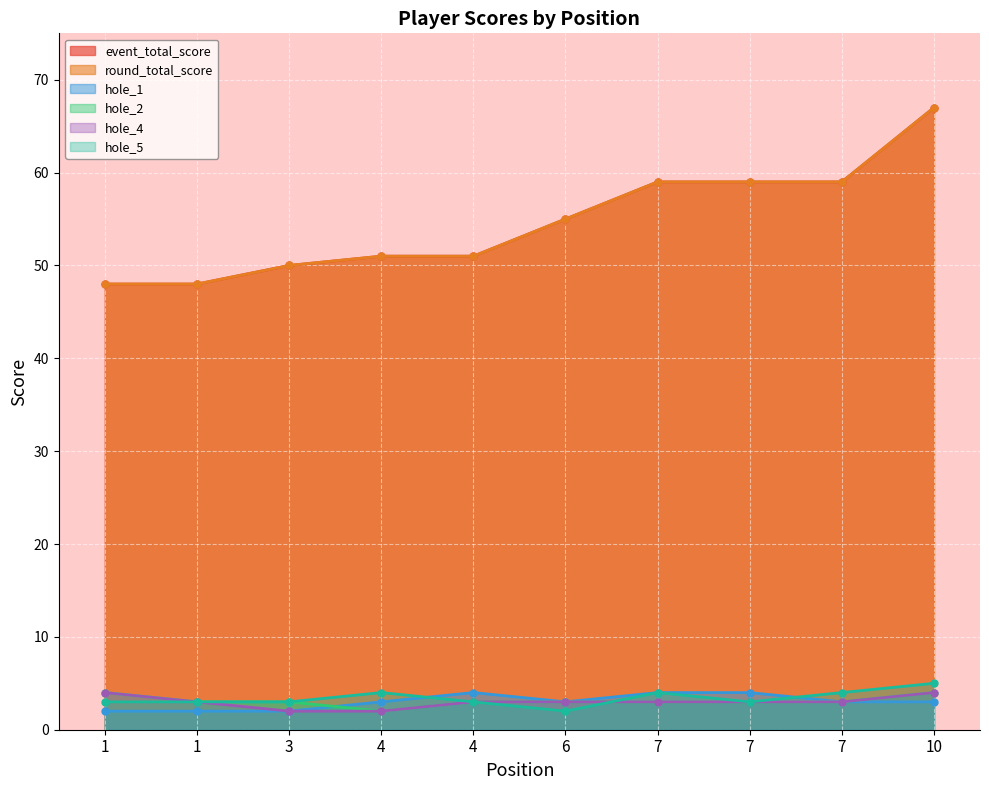

Count the number of categories in the chart.

10